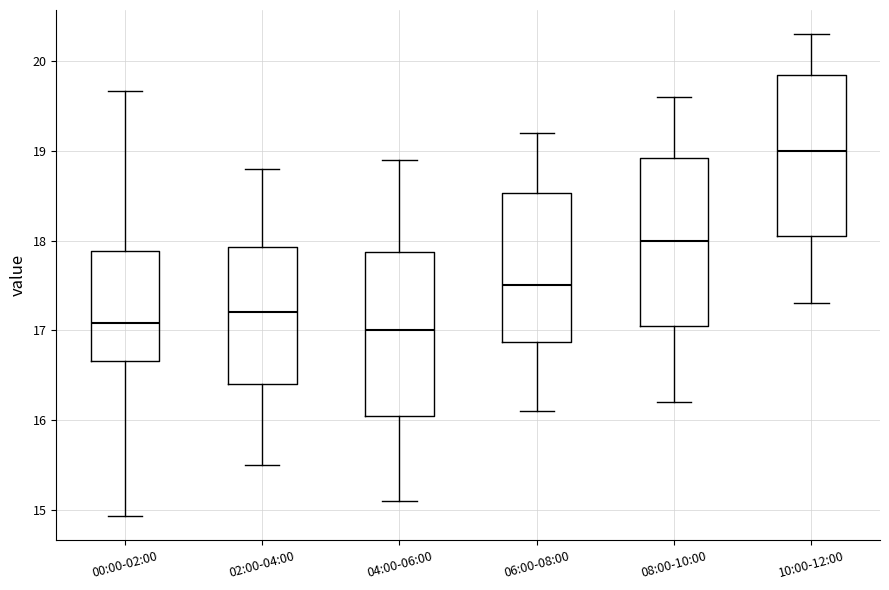

Where does the median line of the box for 08:00-10:00 sit on the y-axis? The values are not printed on the chart, so give them approximately, as read against the axis.

18.0